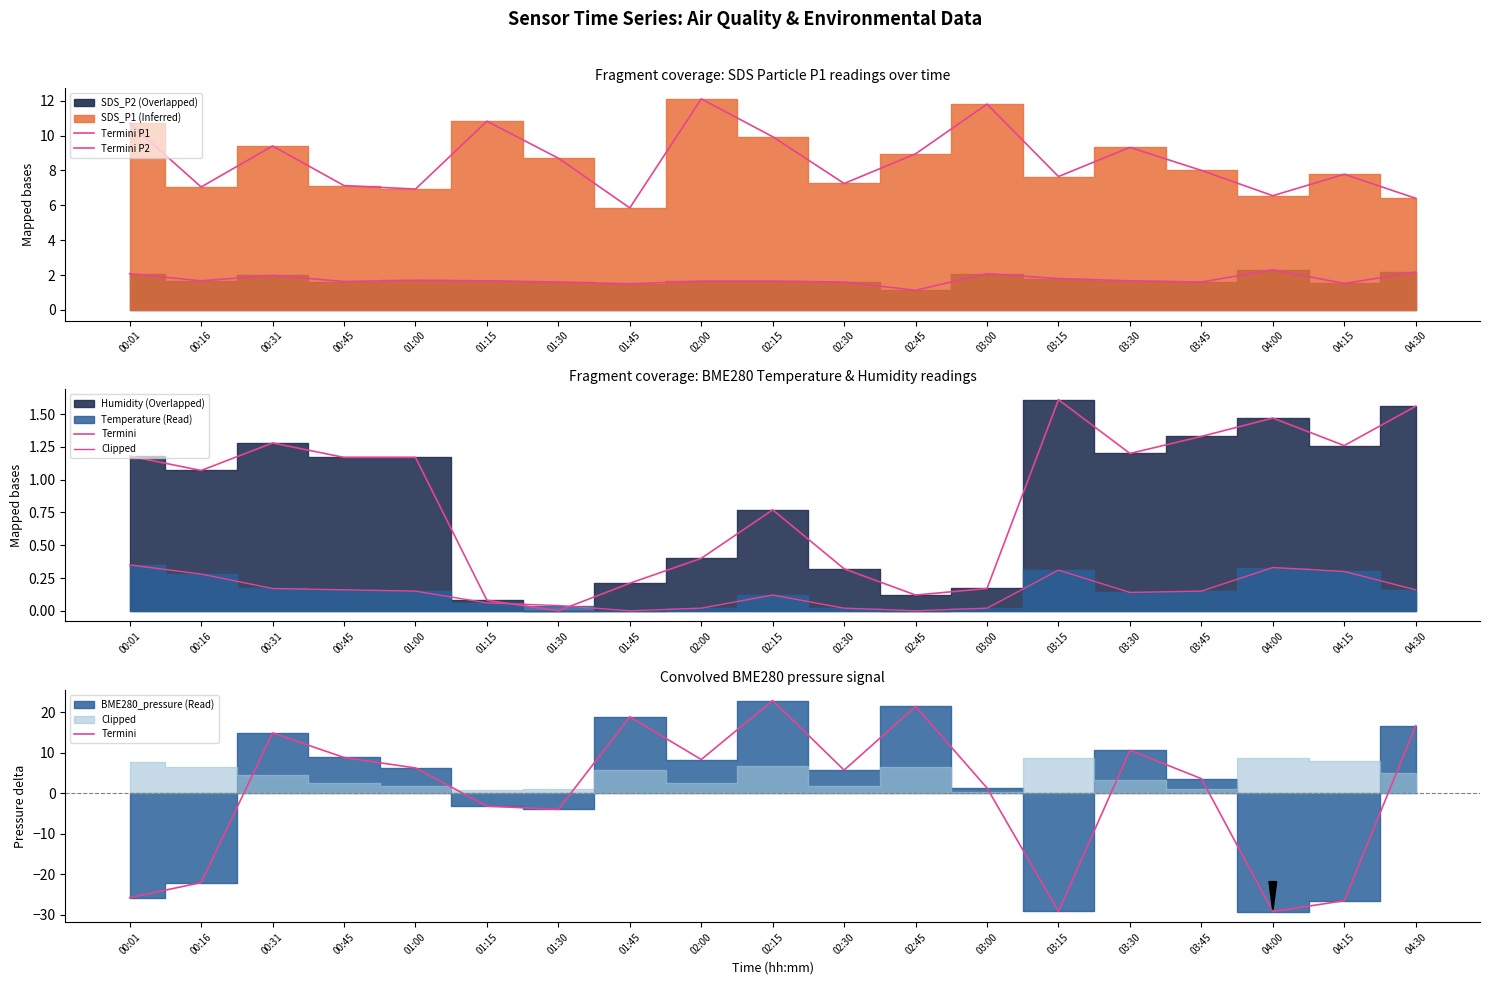

Which series has the widest spread of values?

Termini_pressure